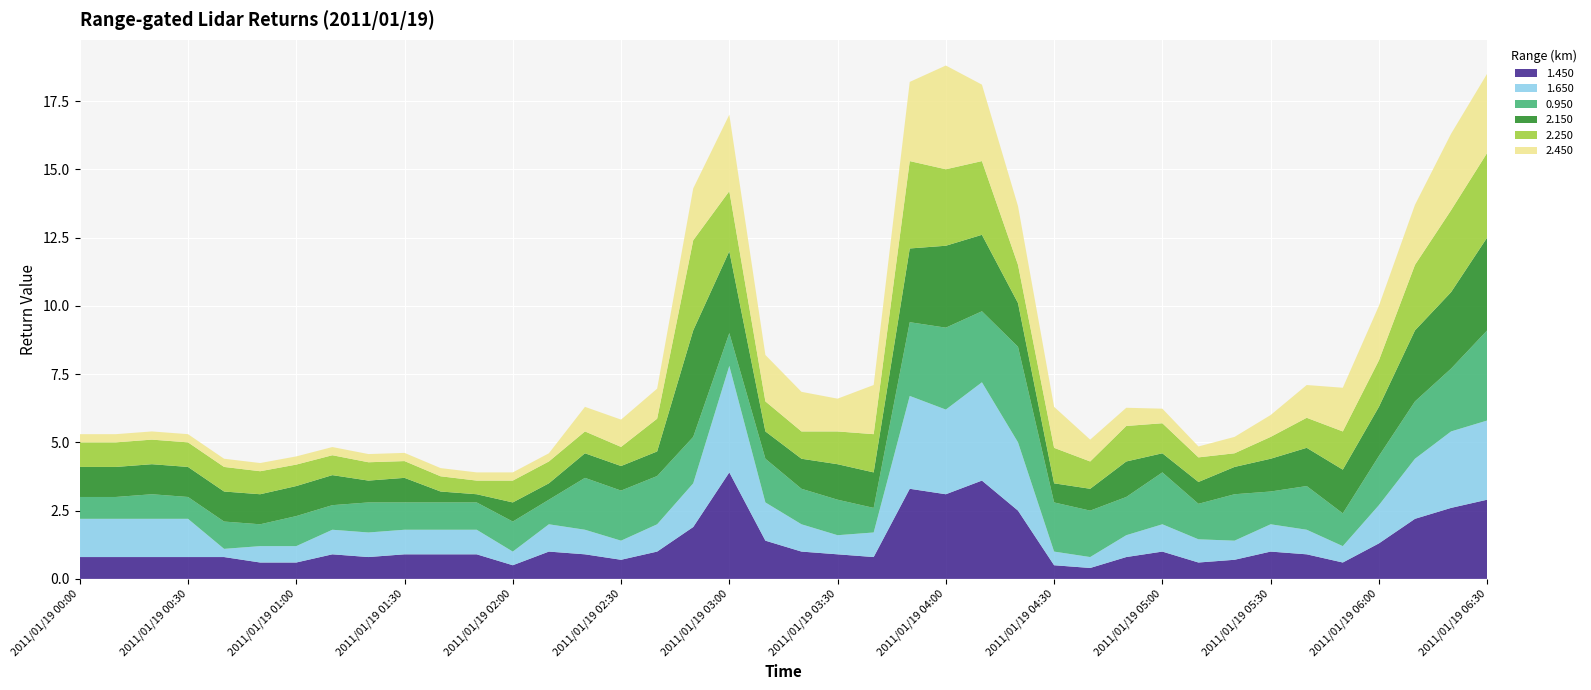

What is the lowest value of the 1.450 series?

0.4